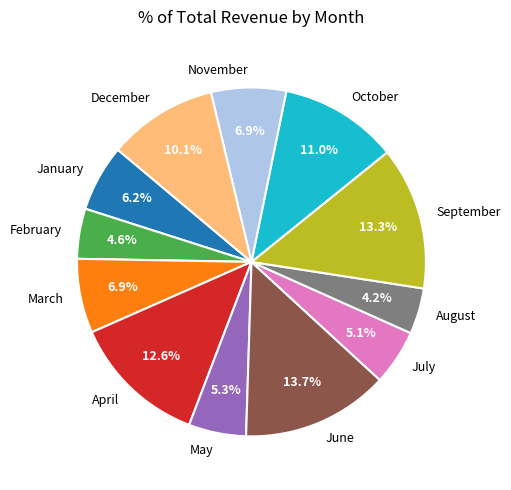

Combined, do February and March account for over 50%?

No